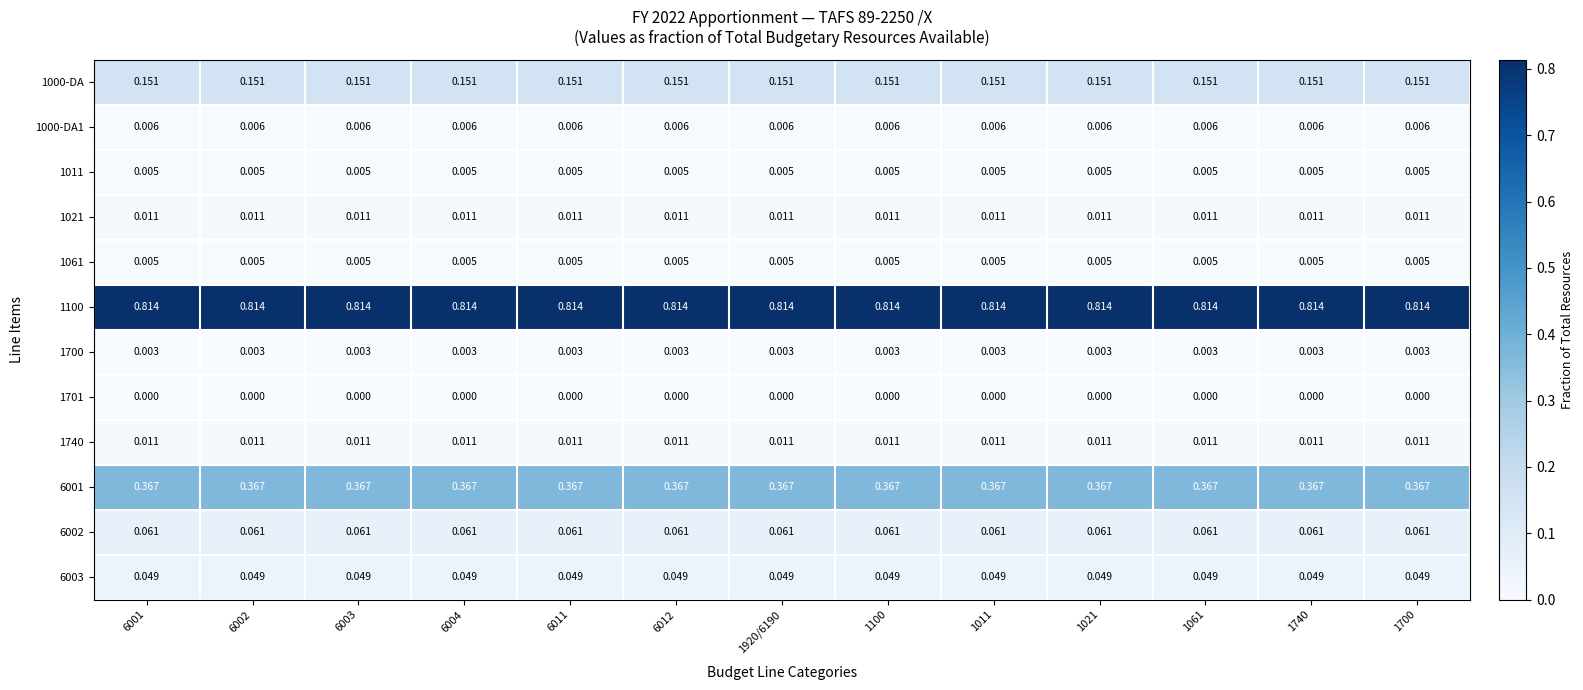

Is the value of 6003 at 6012 greater than the value of 1000-DA1 at 1021?

Yes